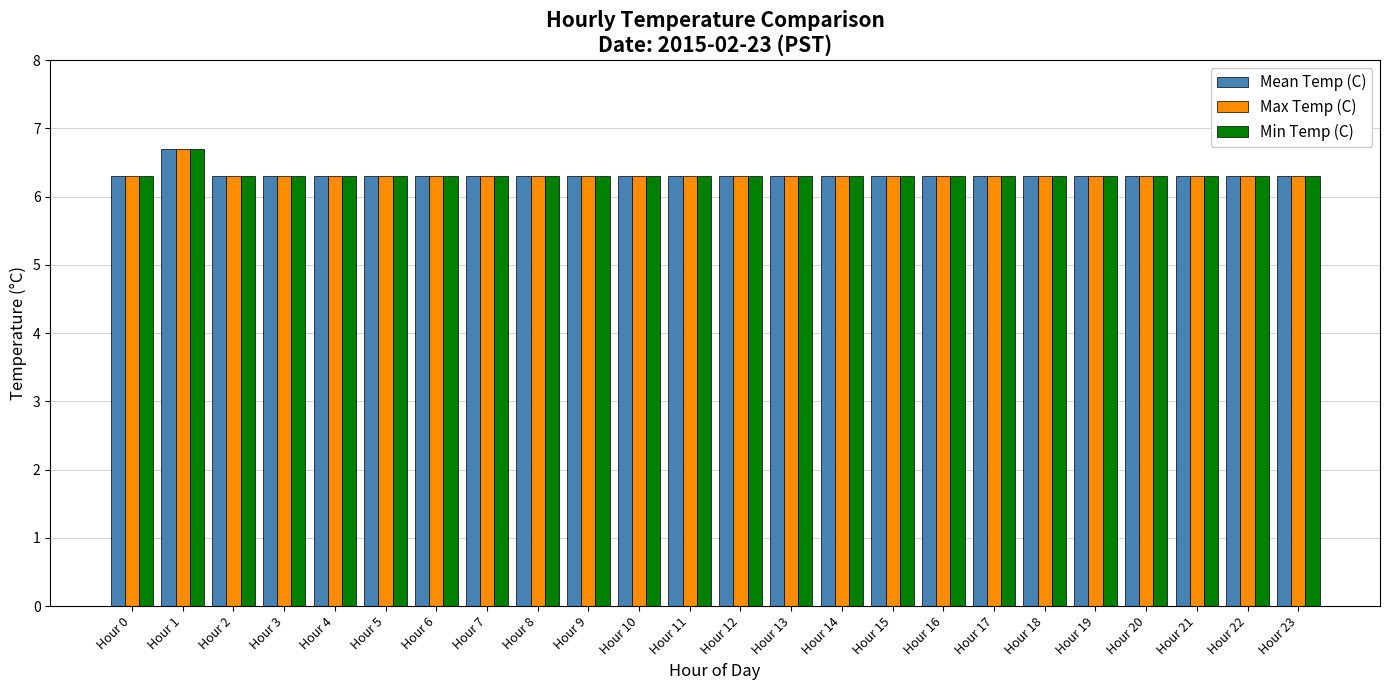

The Max Temp (C) series shows 3.1 at Hour 20. True or false?

False